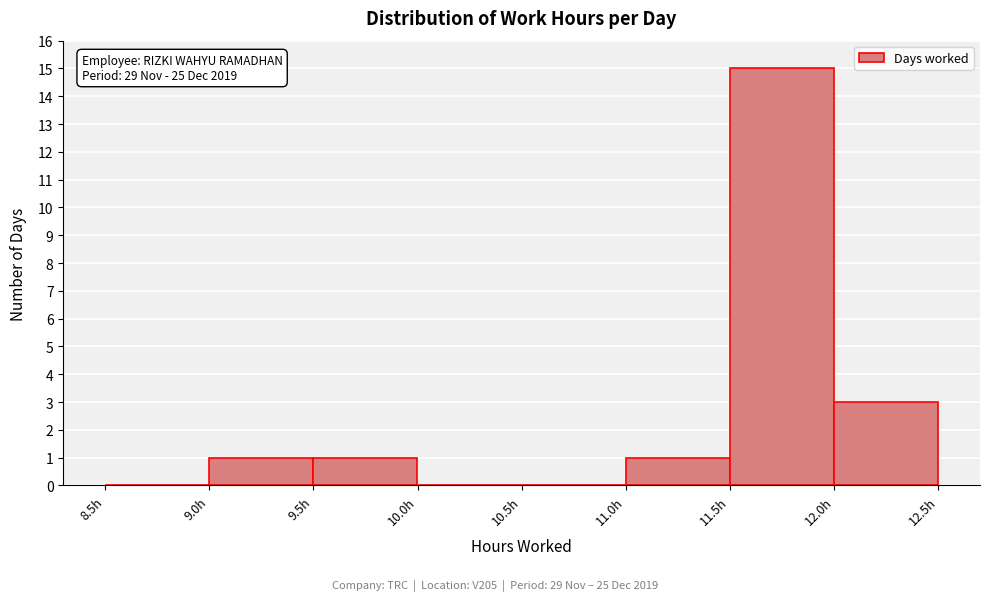

Over which range of the x-axis is the bar tallest?

11.5 to 12.0